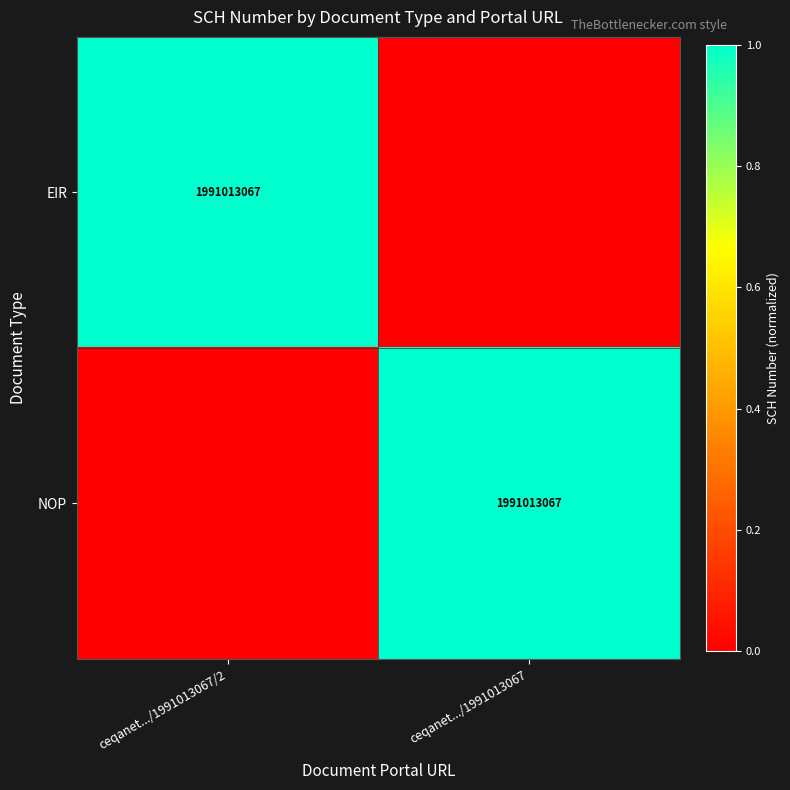

True or false: NOP has a value of 561423929 at ceqanet.../1991013067.

False